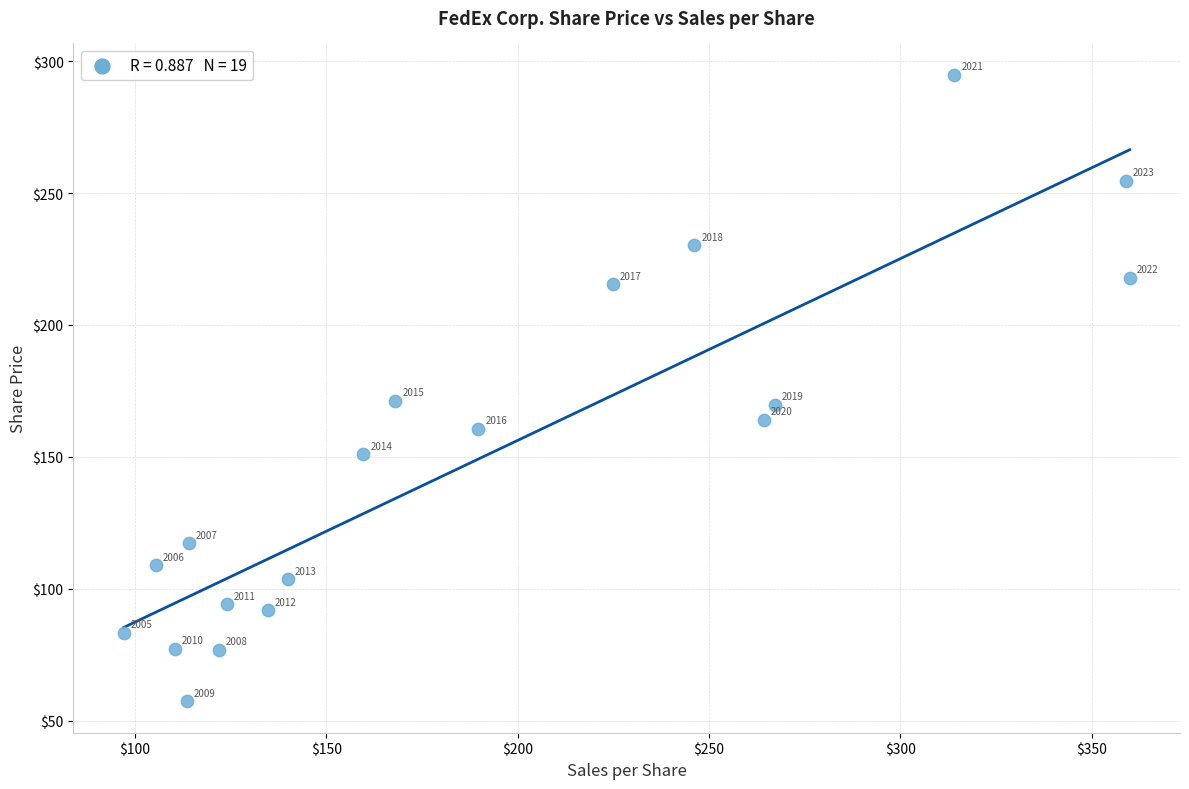

What is the range of Y values (max minus min)?

237.5